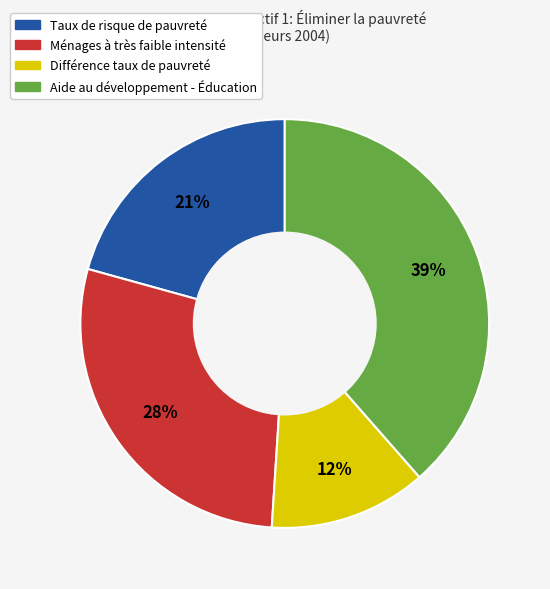

Is there a majority slice in this chart?

No